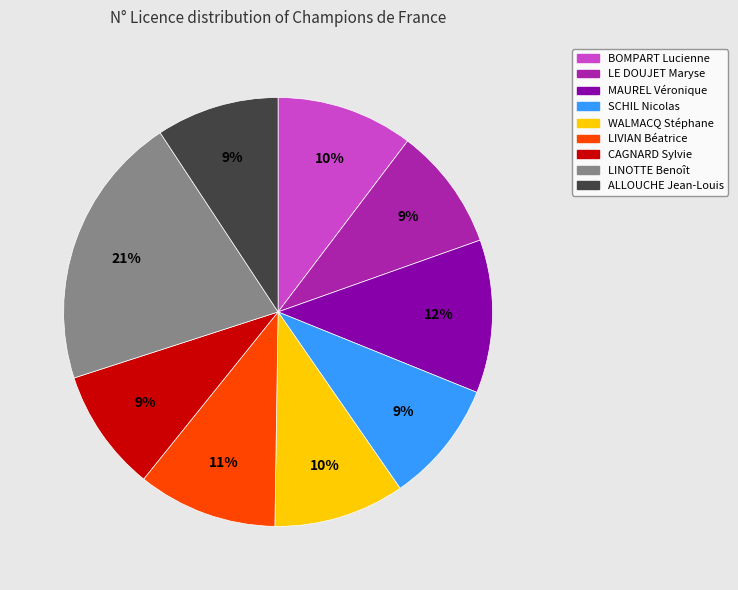

Is there a majority slice in this chart?

No